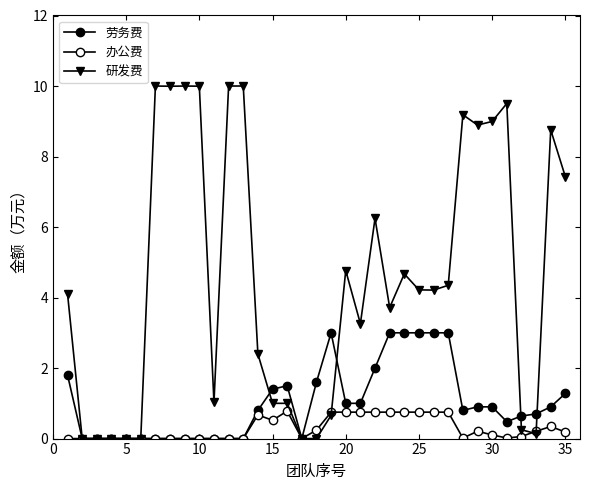

What is the difference between the second highest and second lowest values in the 办公费 series?

0.8